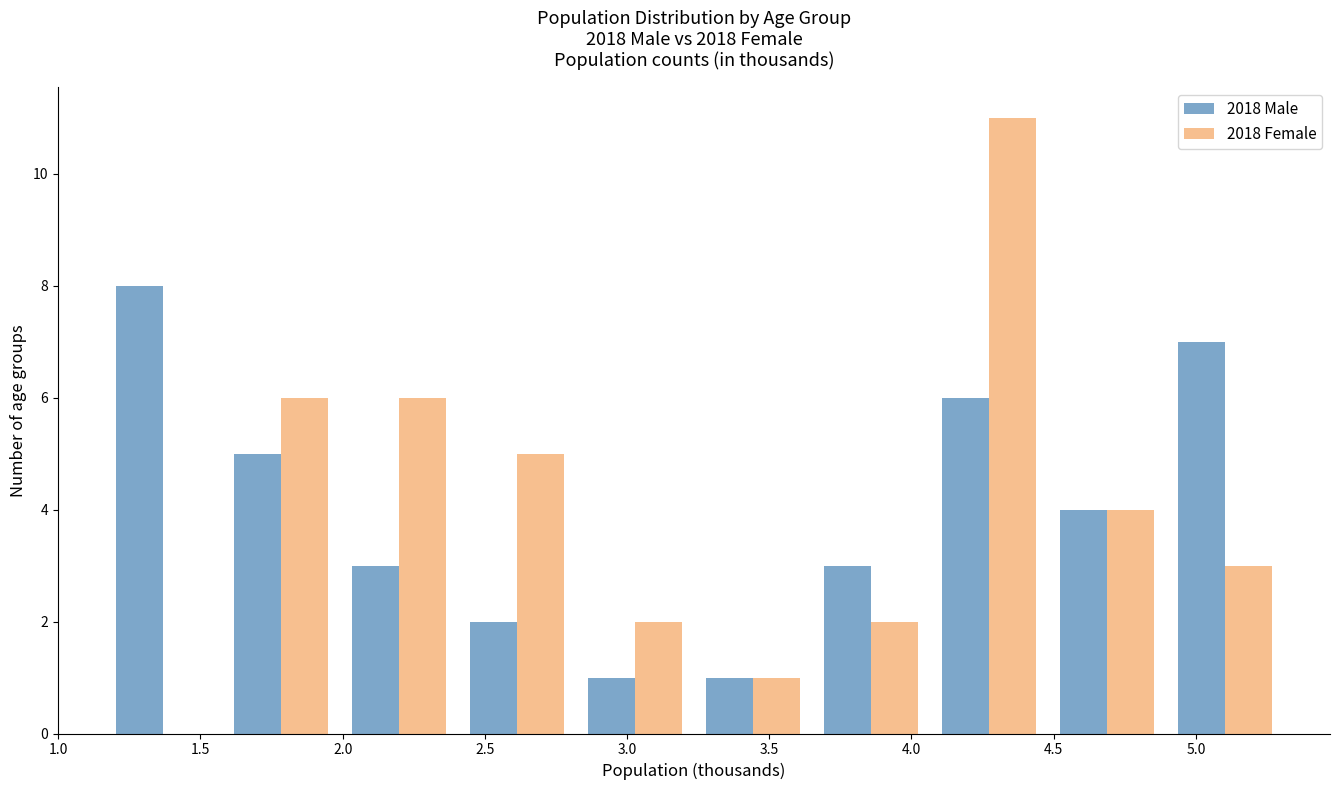

Reading left to right, transcribe this chart: for each range on the x-axis, give the height of each series' bar. Neither the bar edges nor the heights are printed on the chart, so give them approximately, as read against the axes.

1.160 to 1.575: 2018 Male=8	2018 Female=0
1.575 to 1.990: 2018 Male=5	2018 Female=6
1.990 to 2.405: 2018 Male=3	2018 Female=6
2.405 to 2.820: 2018 Male=2	2018 Female=5
2.820 to 3.235: 2018 Male=1	2018 Female=2
3.235 to 3.650: 2018 Male=1	2018 Female=1
3.650 to 4.065: 2018 Male=3	2018 Female=2
4.065 to 4.480: 2018 Male=6	2018 Female=11
4.480 to 4.895: 2018 Male=4	2018 Female=4
4.895 to 5.310: 2018 Male=7	2018 Female=3